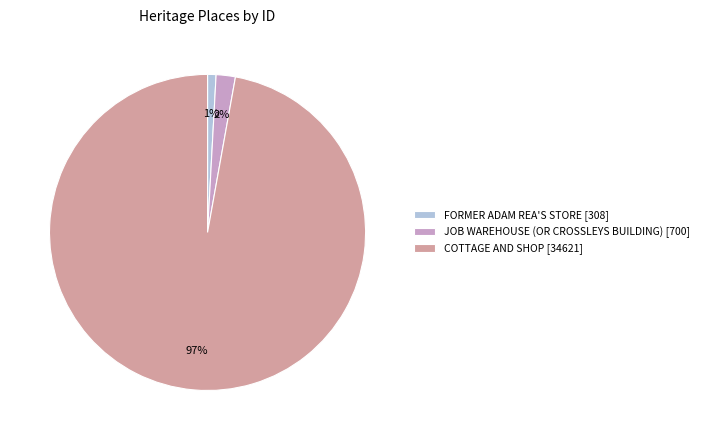

Is it true that FORMER ADAM REA'S STORE [308] is 11% of the pie?

False